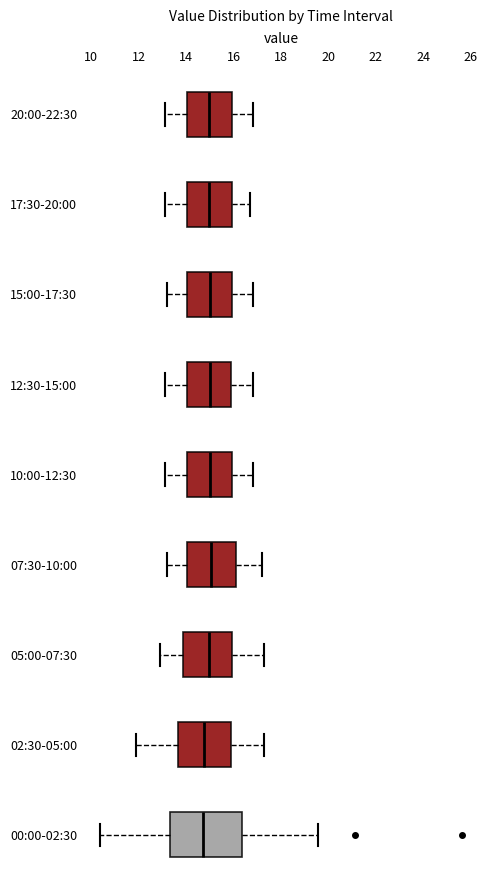

Reading bottom to top, transcribe this box plot: for each box, give where its median line is, the range the box spans, and where its two whiskers end, as read against the x-axis. The values are not printed on the chart, so give them approximately, as read against the axis.

00:00-02:30: median 14.8, box 13.4 to 16.4, whiskers 10.4 to 19.6
02:30-05:00: median 14.8, box 13.6 to 16.0, whiskers 12.0 to 17.4
05:00-07:30: median 15.0, box 13.8 to 16.0, whiskers 13.0 to 17.4
07:30-10:00: median 15.0, box 14.0 to 16.2, whiskers 13.2 to 17.2
10:00-12:30: median 15.0, box 14.0 to 16.0, whiskers 13.2 to 16.8
12:30-15:00: median 15.0, box 14.0 to 15.8, whiskers 13.2 to 16.8
15:00-17:30: median 15.0, box 14.0 to 16.0, whiskers 13.2 to 16.8
17:30-20:00: median 15.0, box 14.0 to 16.0, whiskers 13.2 to 16.8
20:00-22:30: median 15.0, box 14.0 to 16.0, whiskers 13.2 to 16.8